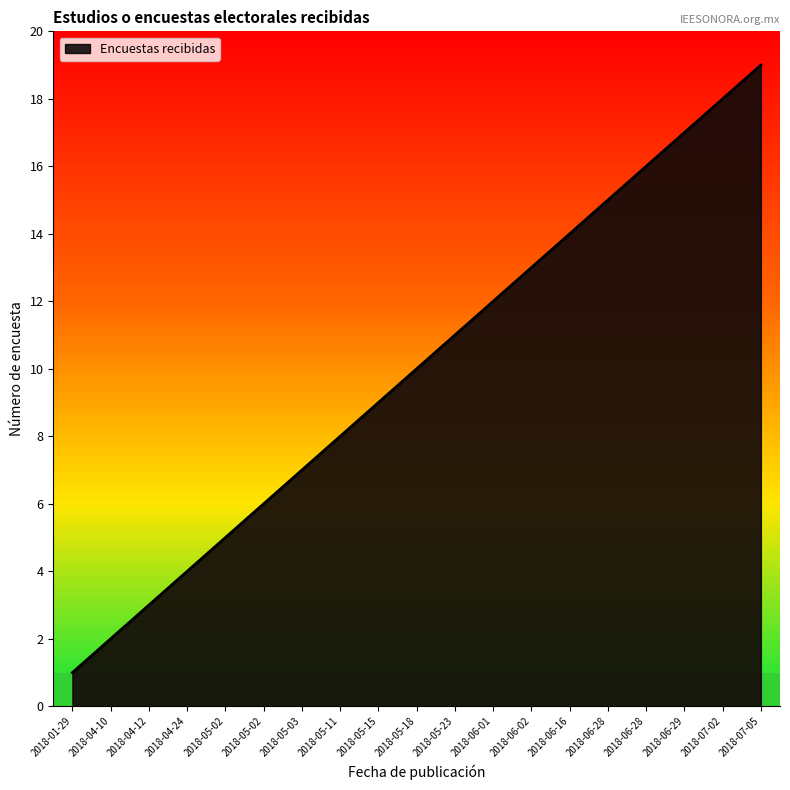

Does the chart have visible grid lines?

No